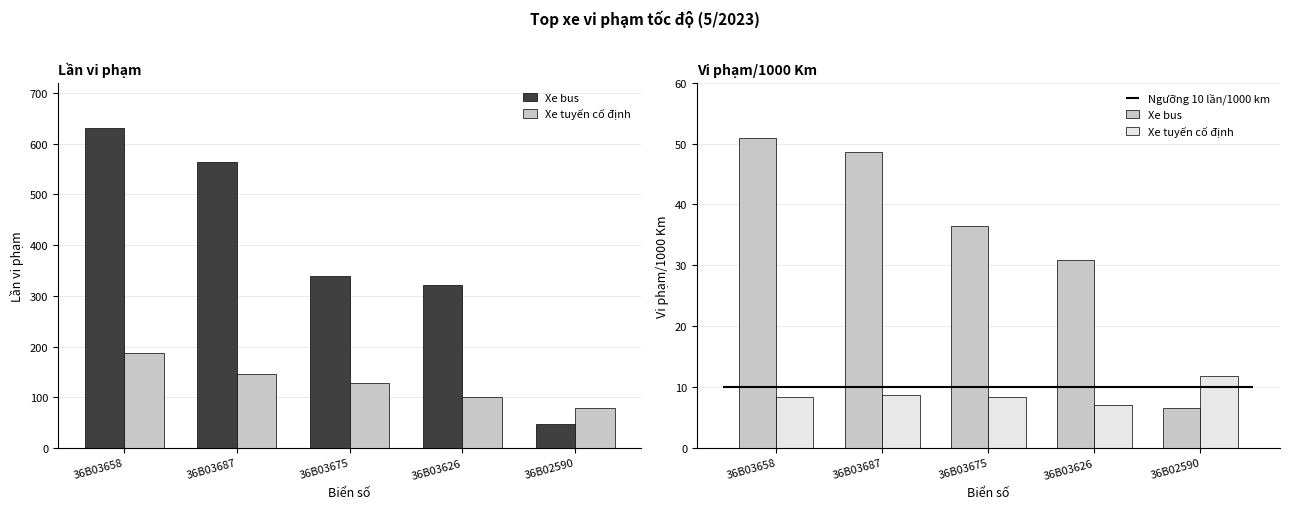

Where does the Xe tuyến cố định series first go above 8?

36B03658